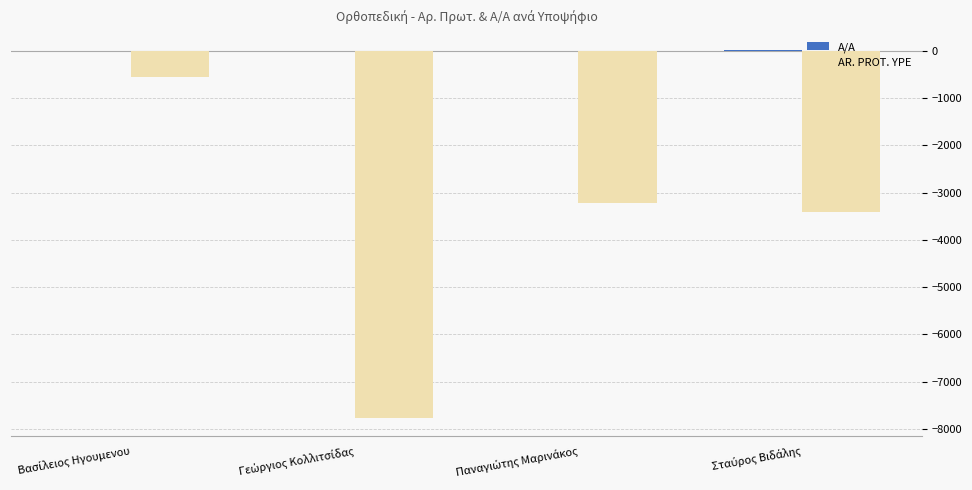

What is the sum of all AR. PROT. YPE values?

-14954.4